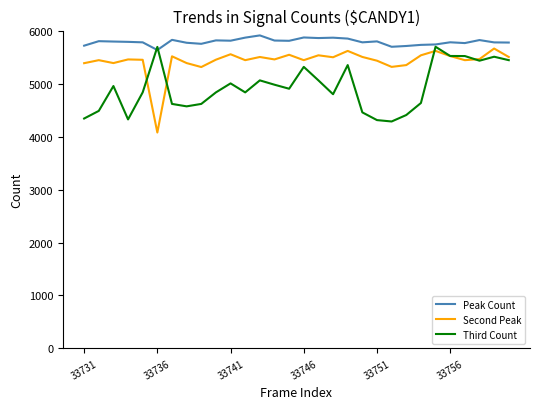

Which series has the largest total across all categories?

Peak Count